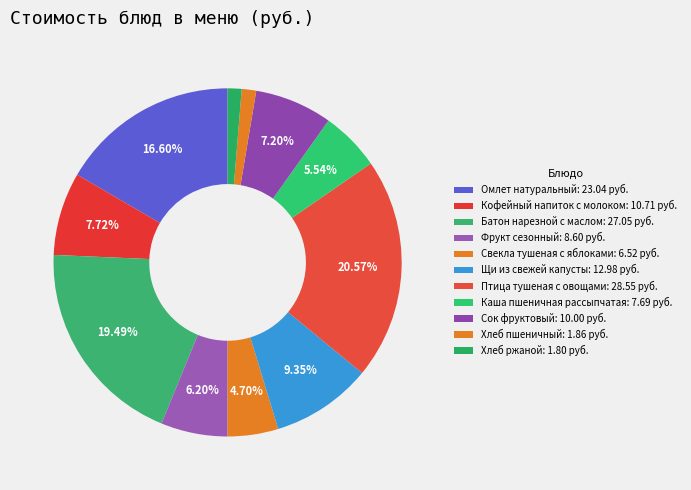

What is the change in value from Фрукт сезонный to Свекла тушеная с яблоками?

-2.1